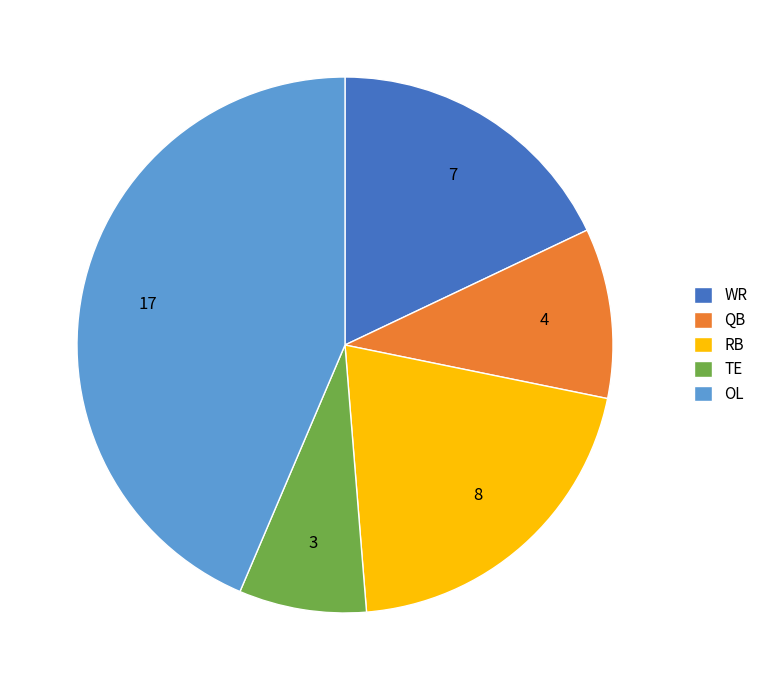

Which has a higher value, OL or TE?

OL